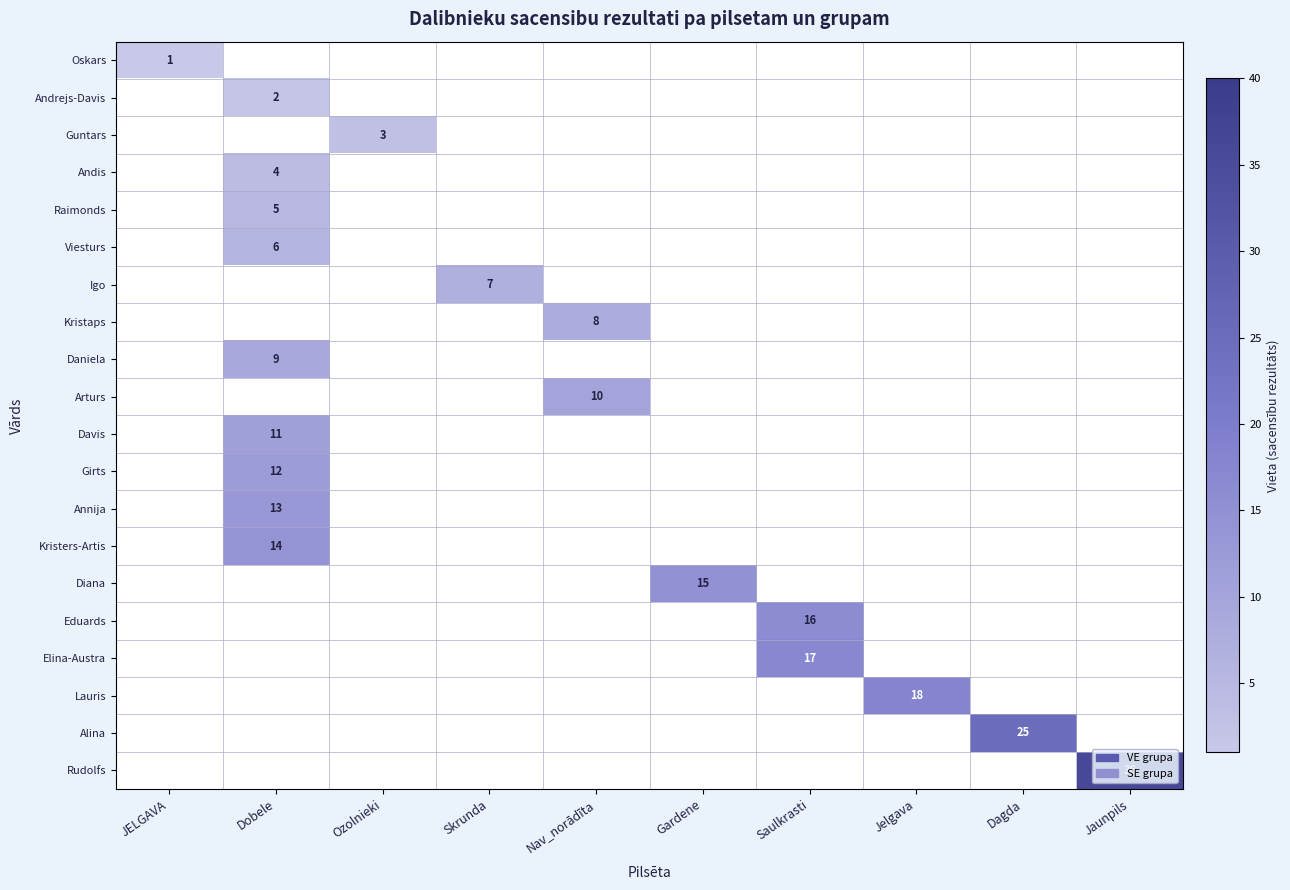

What is the maximum value shown in the chart?

36.0